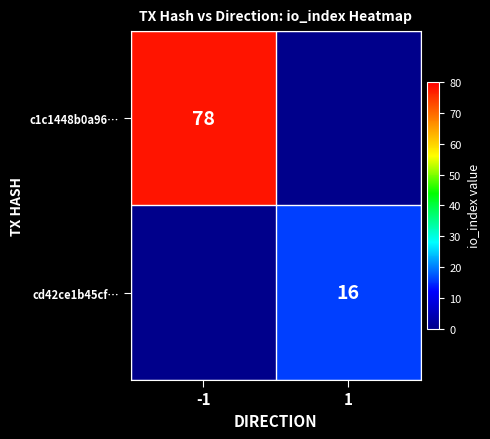

True or false: c1c1448b0a96… has a value of 78 at -1.

True